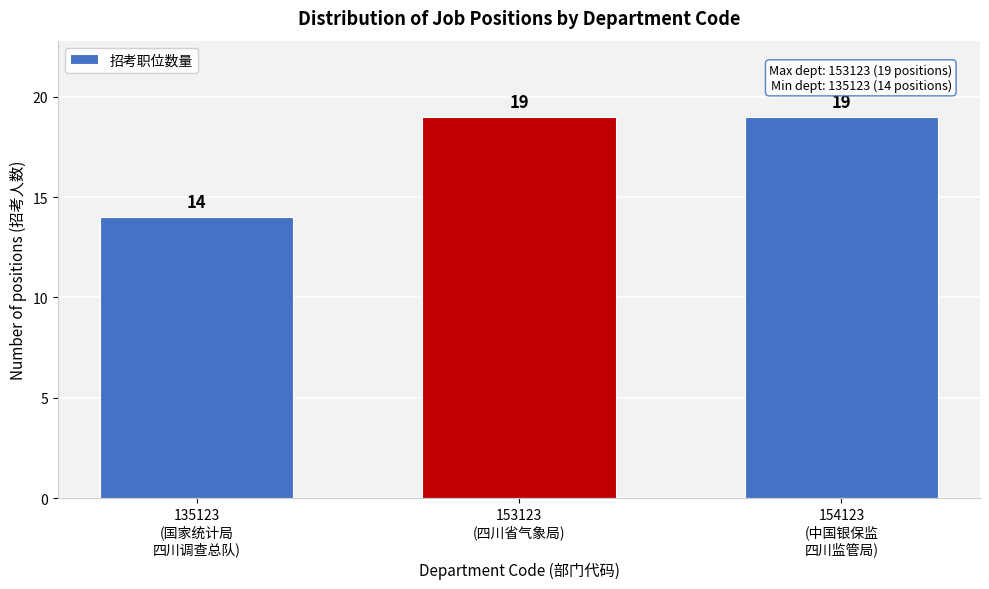

Reading right to left, list all the values displayed in this chart.

19	19	14